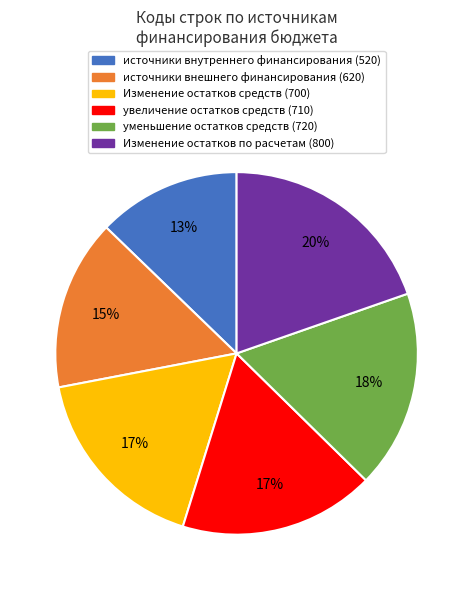

Is there any slice that represents more than half of the pie?

No